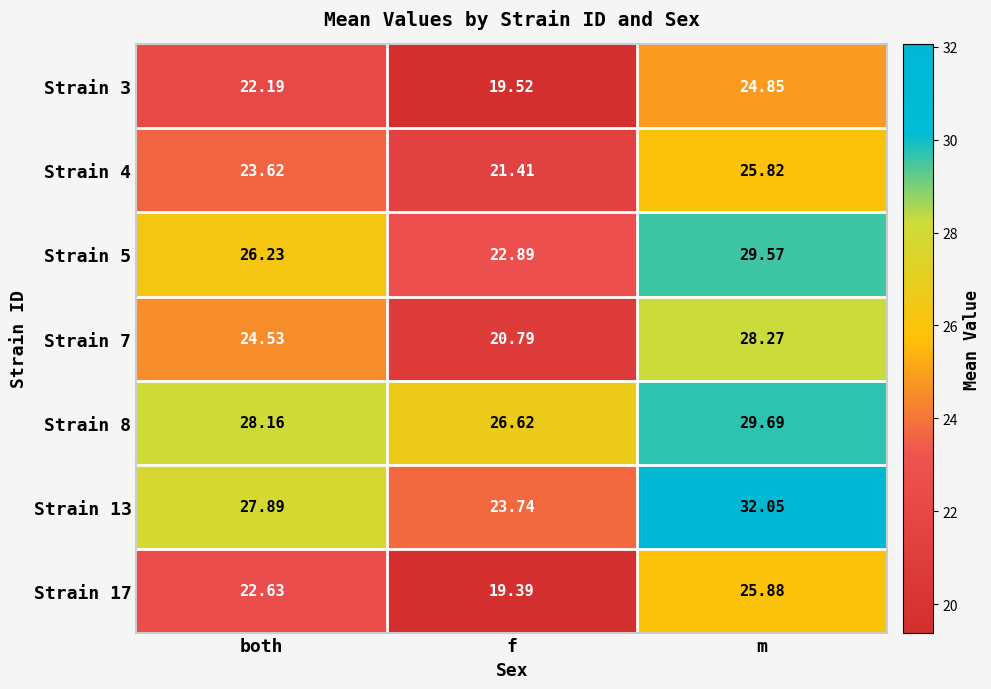

Where is Strain 8 nearest to the value 28?

both